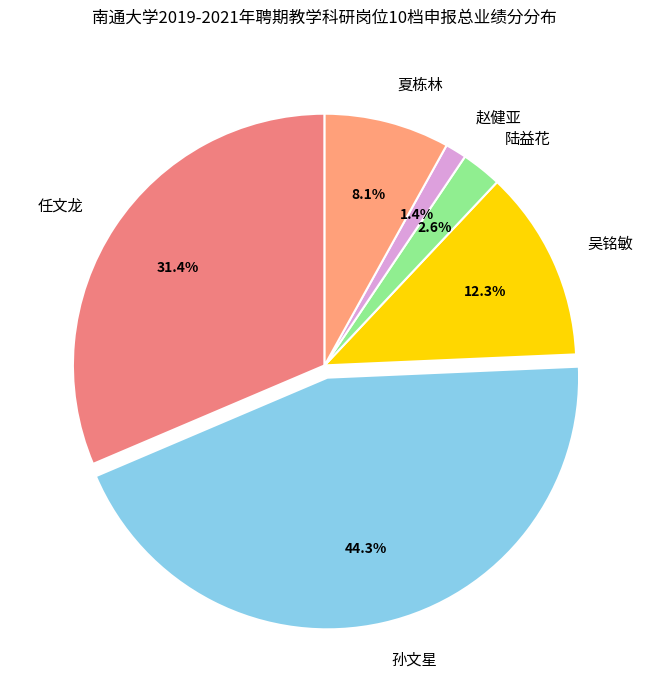

To the nearest percent, what portion does 夏栋林 represent?

8%